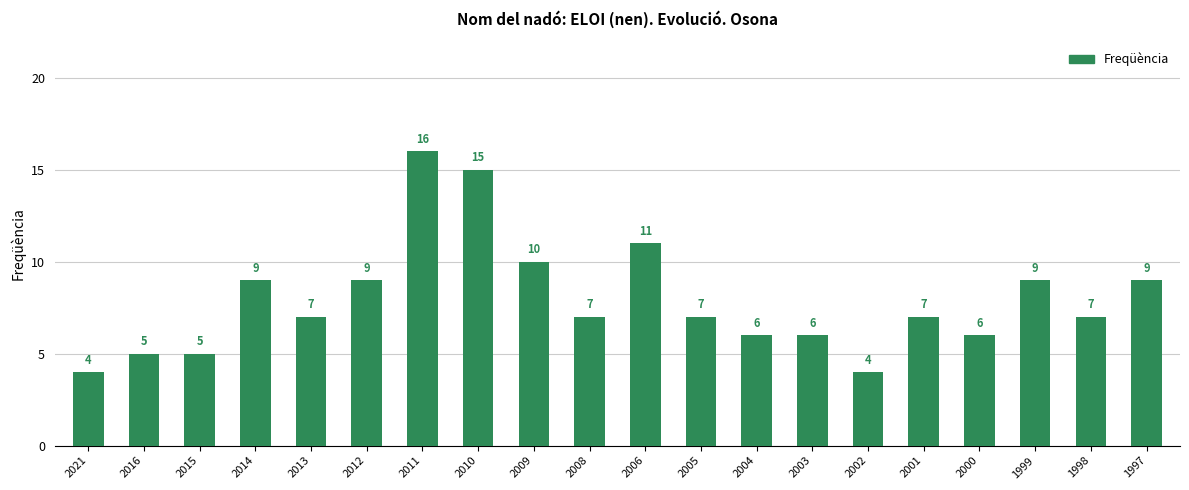

What is the minimum value shown in the chart?

4